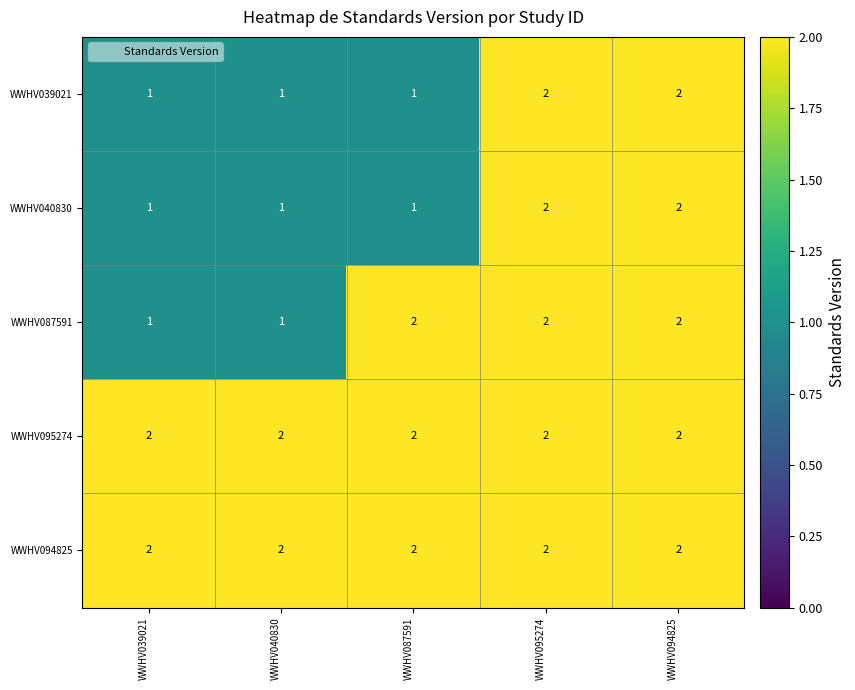

At how many categories does at least one series exceed 1?

5